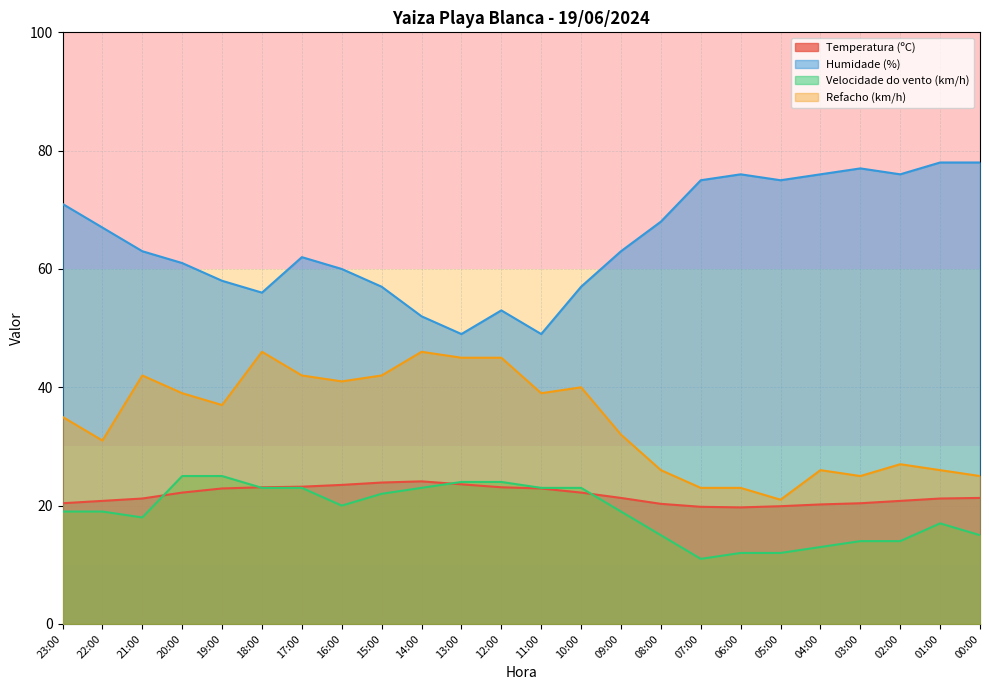

How many values in the Velocidade do vento (km/h) series are below 19?

10